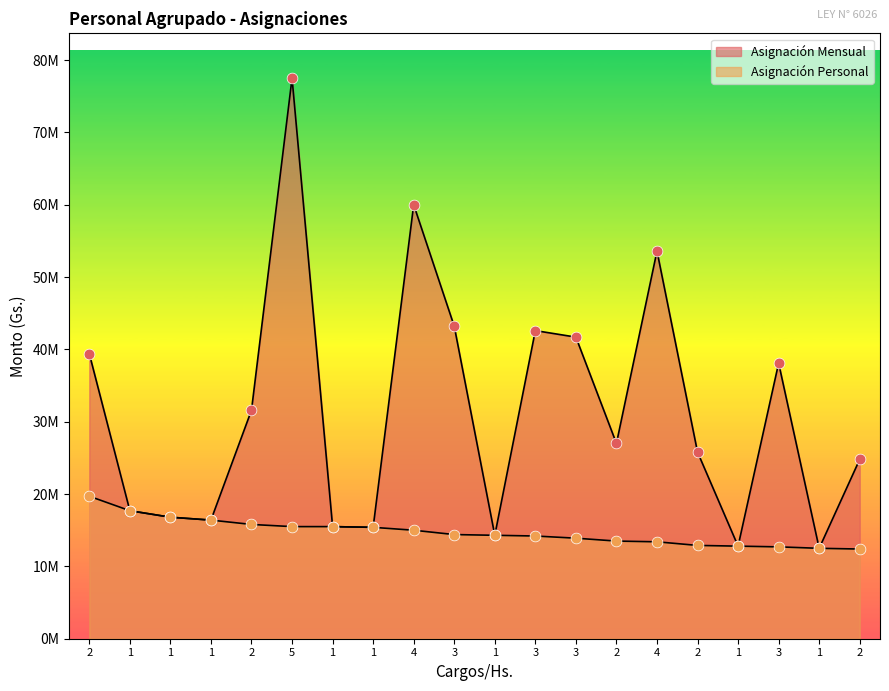

What is the total value across all series at 1?

35400000